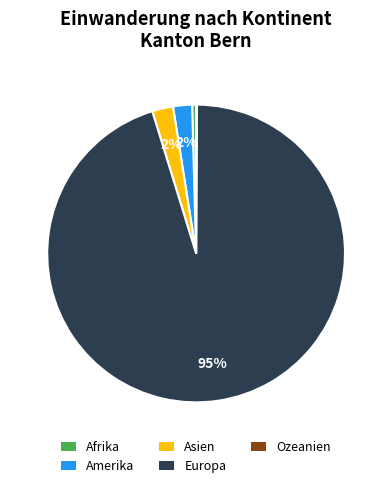

Which category accounts for the majority?

Europa